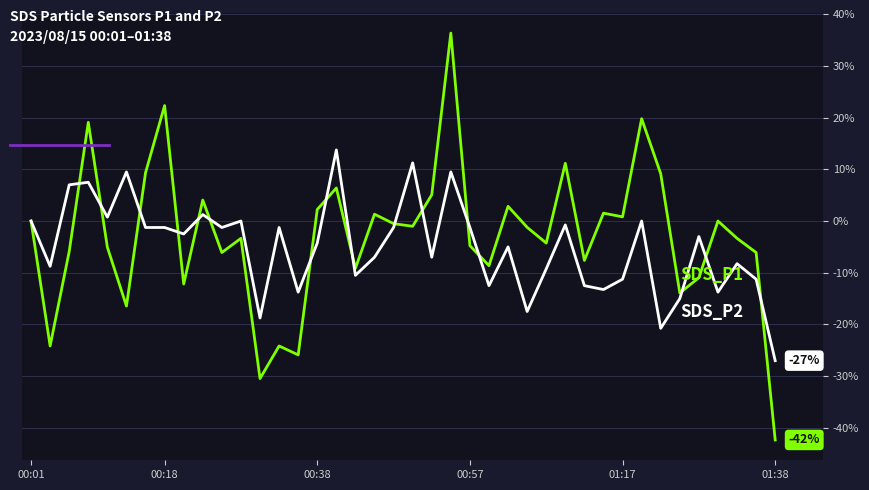

What is the minimum value shown in the chart?

-42.3